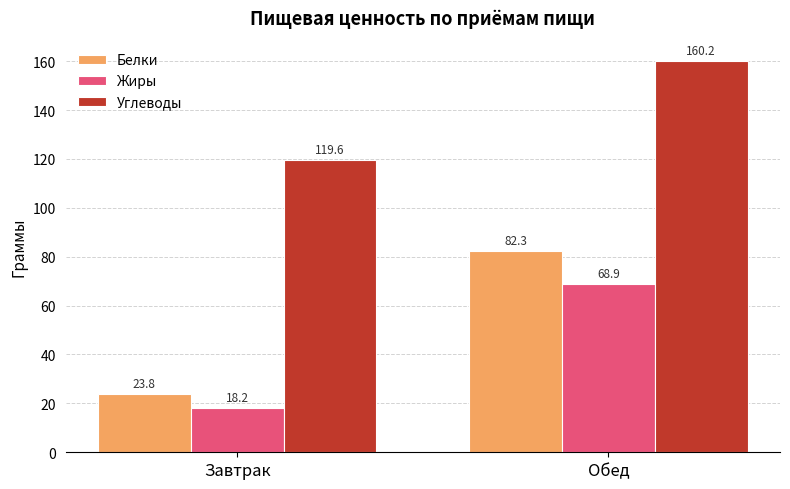

Are the bars horizontal?

No